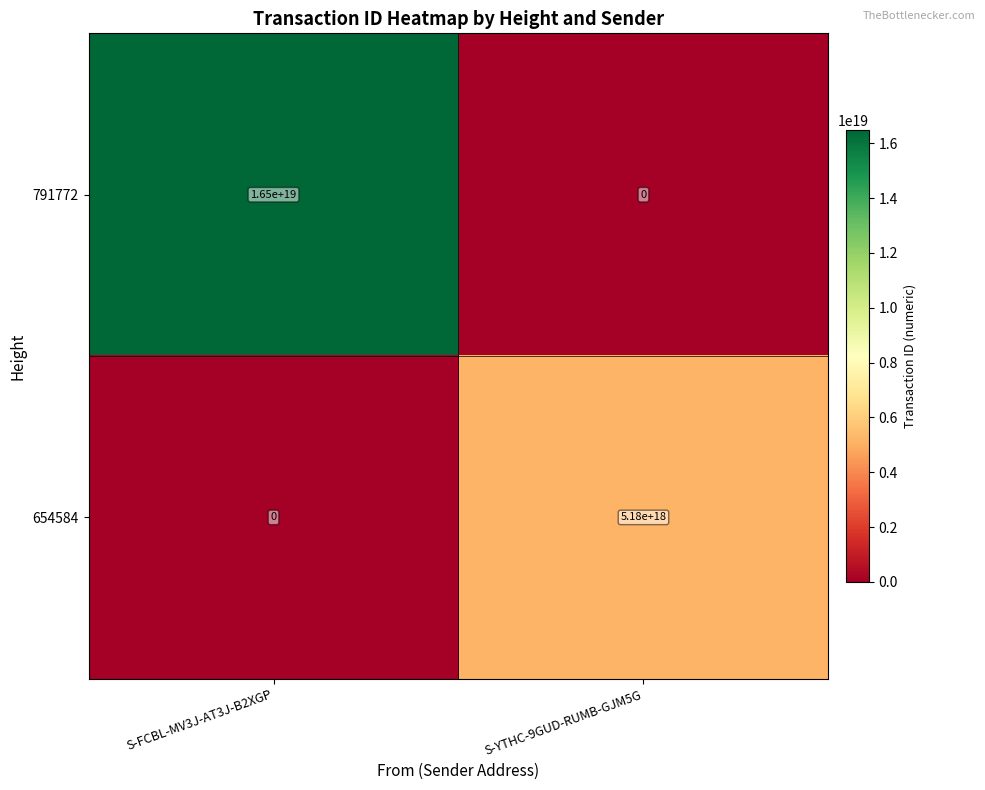

At which category does the chart reach its peak across all series?

S-FCBL-MV3J-AT3J-B2XGP